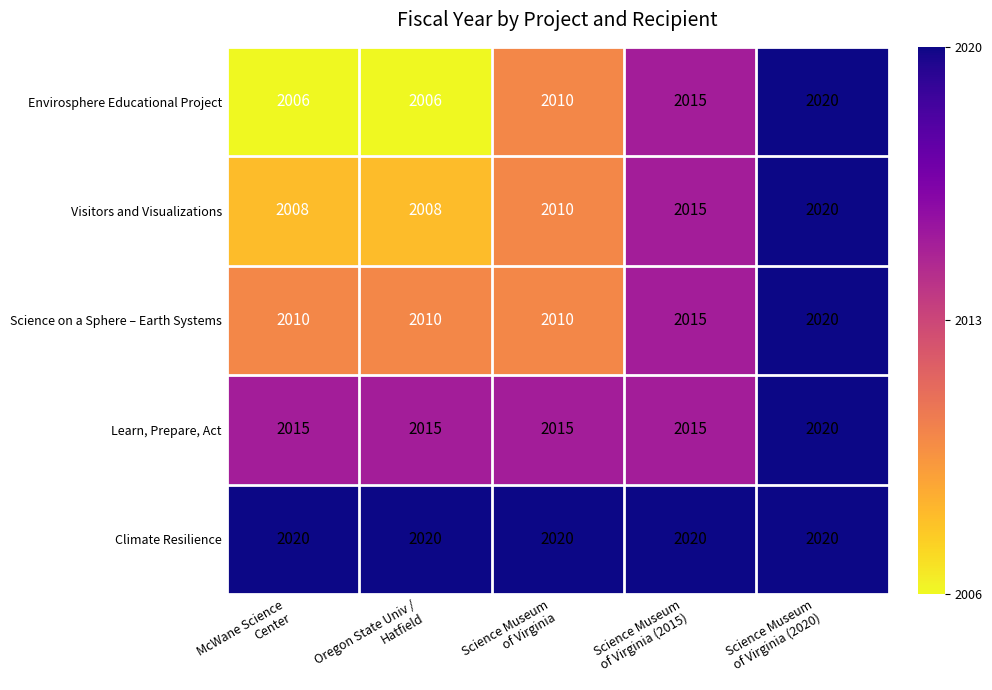

What is the greatest value displayed?

2020